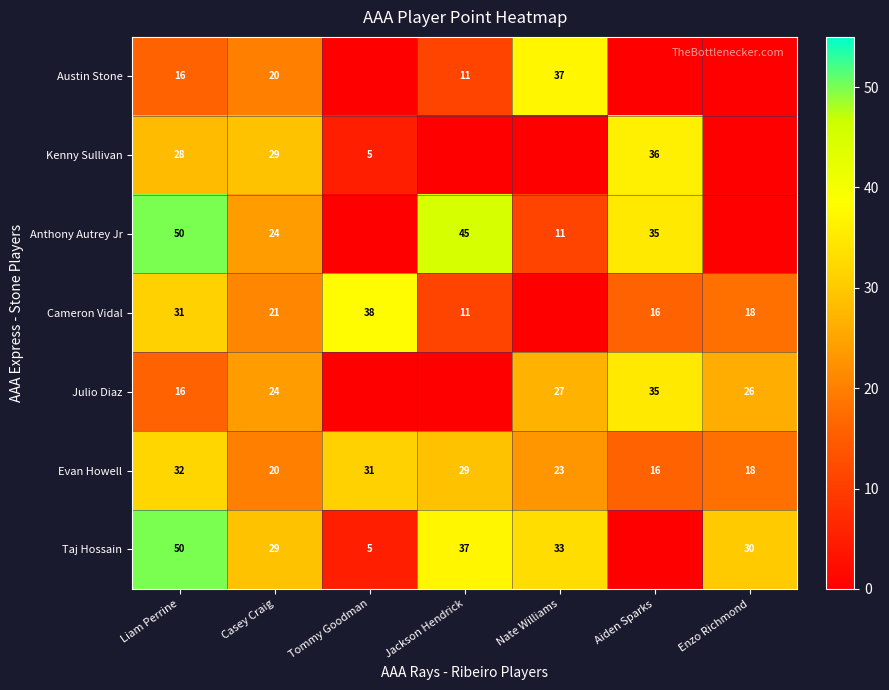

At which category does the chart reach its minimum across all series?

Tommy Goodman